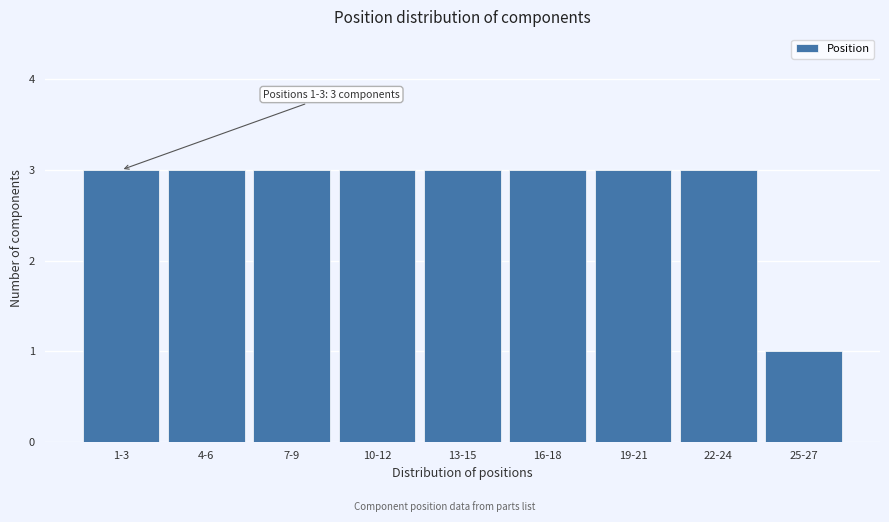

Reading right to left, extract all data points from this chart.

25-27=1	22-24=3	19-21=3	16-18=3	13-15=3	10-12=3	7-9=3	4-6=3	1-3=3